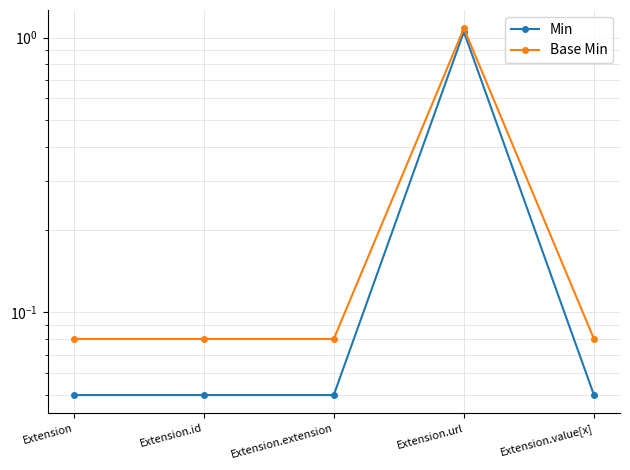

Which series has the widest spread of values?

Min